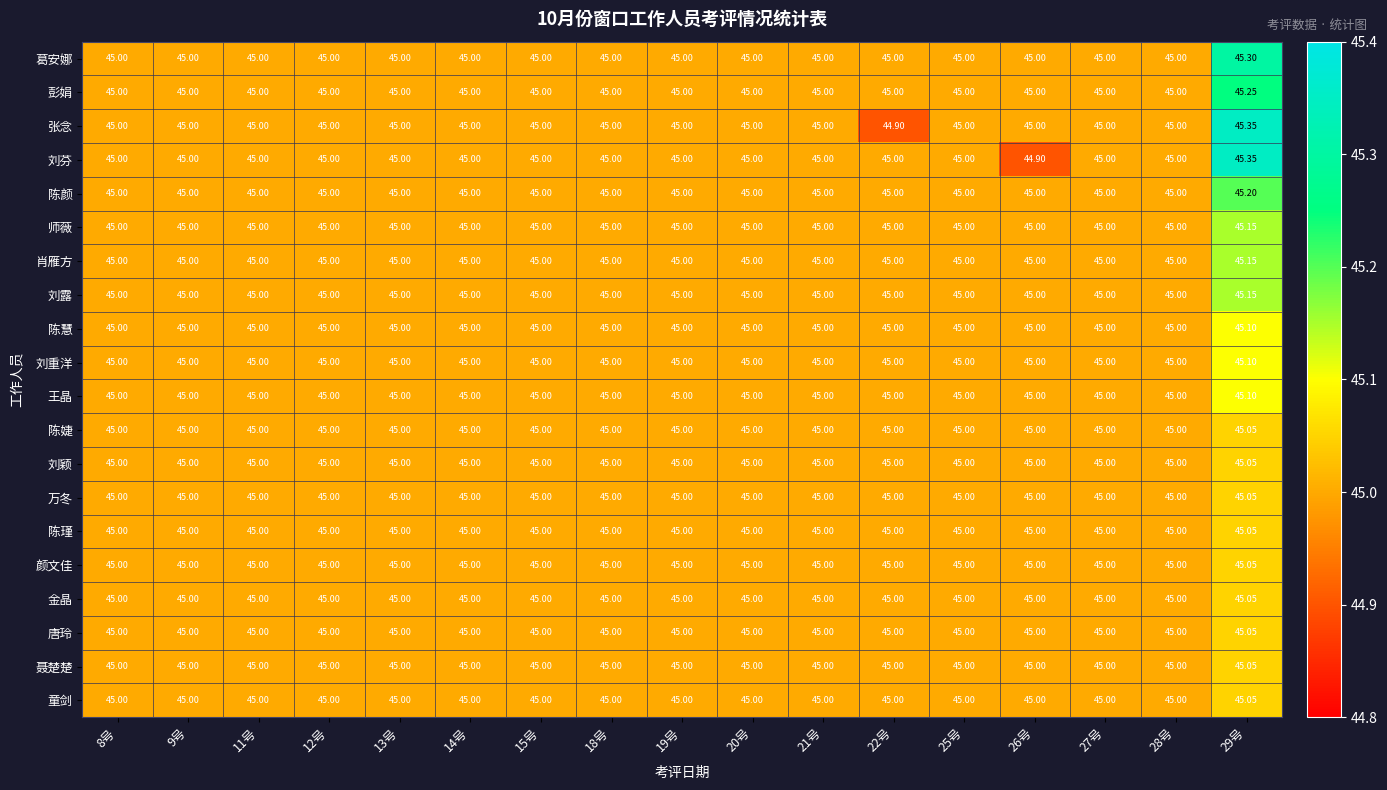

What is the smallest value displayed?

44.9